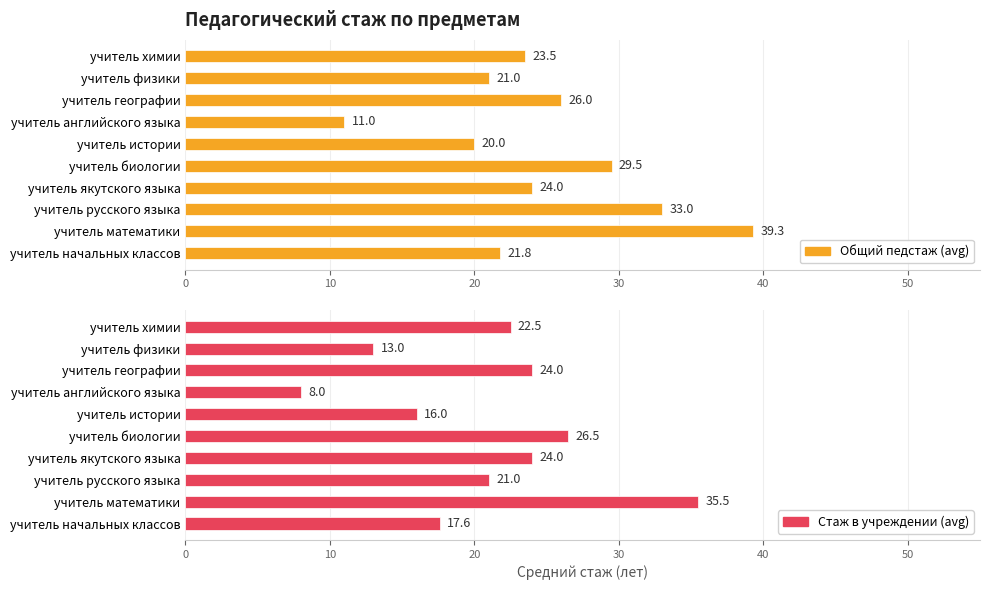

How many values in the Общий педстаж (avg) series are below 24?

5